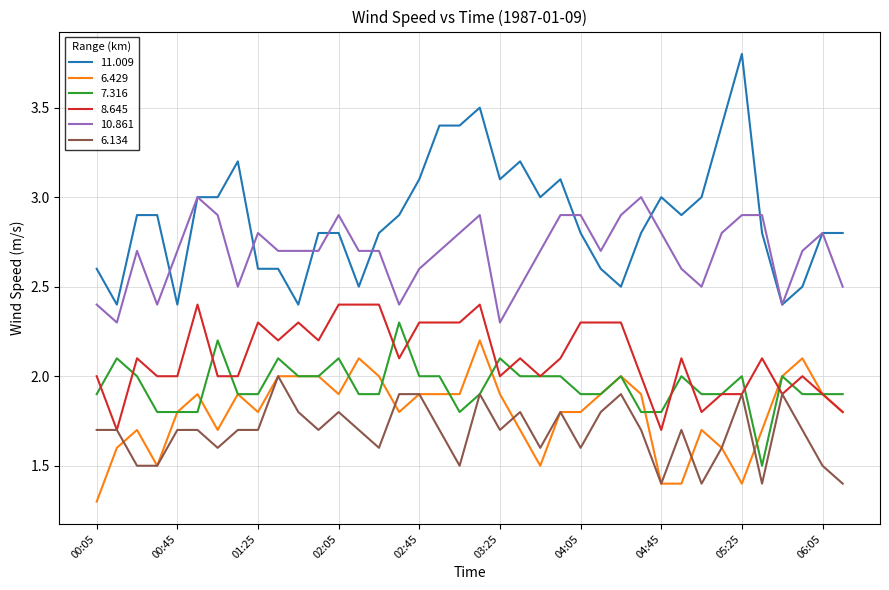

Which series has the largest range (max minus min)?

11.009